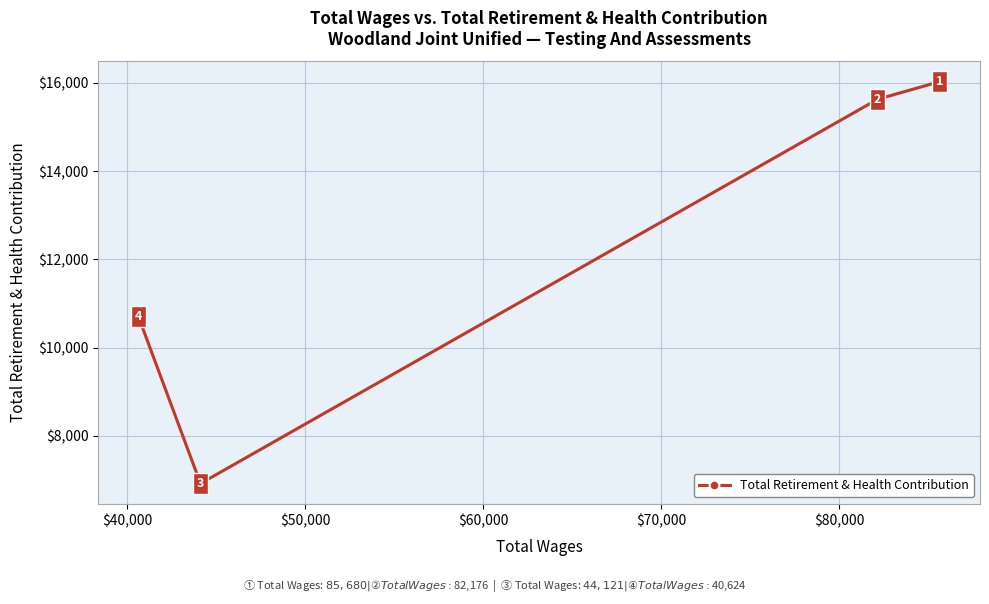

What is the maximum value shown in the chart?

16026